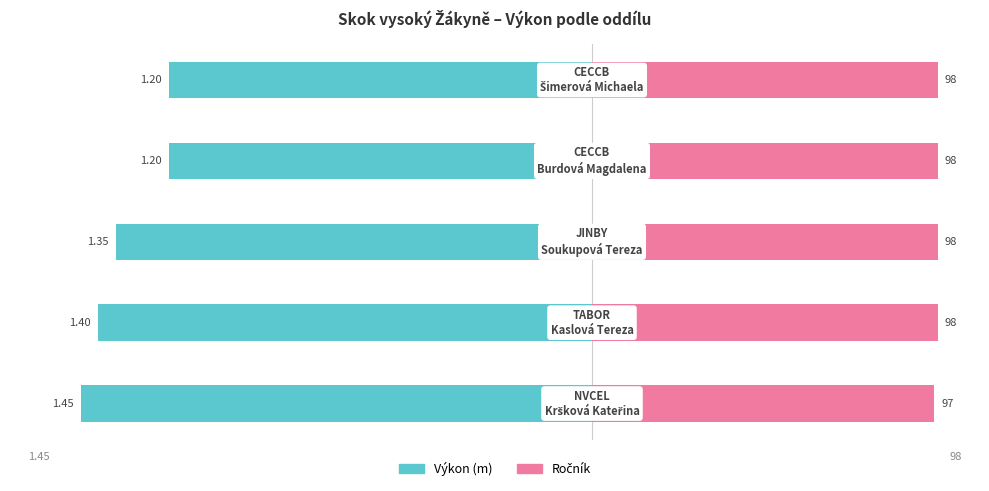

How many bars are there in each group?

2